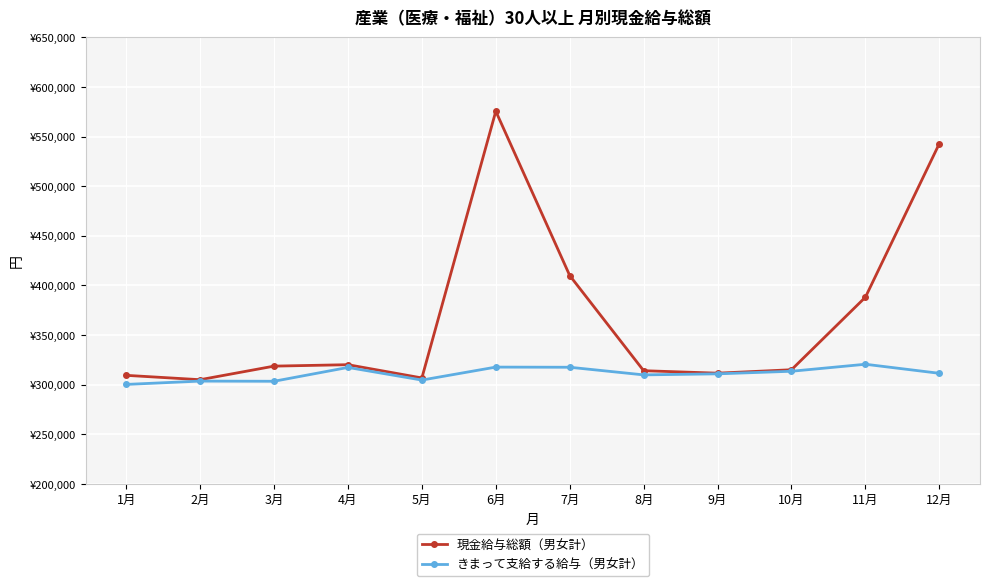

Where does the 現金給与総額（男女計） series first go above 318710?

4月